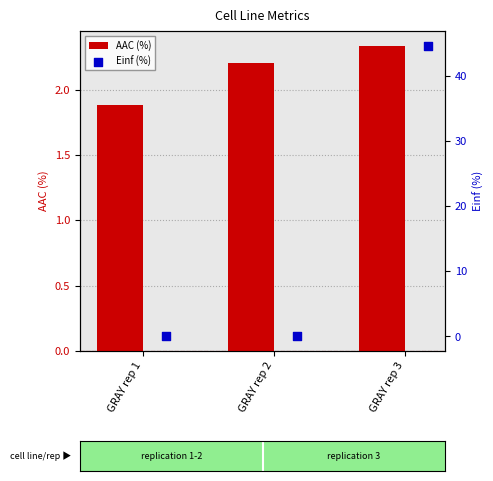

Where is AAC (%) nearest to the value 2?

GRAY rep 1